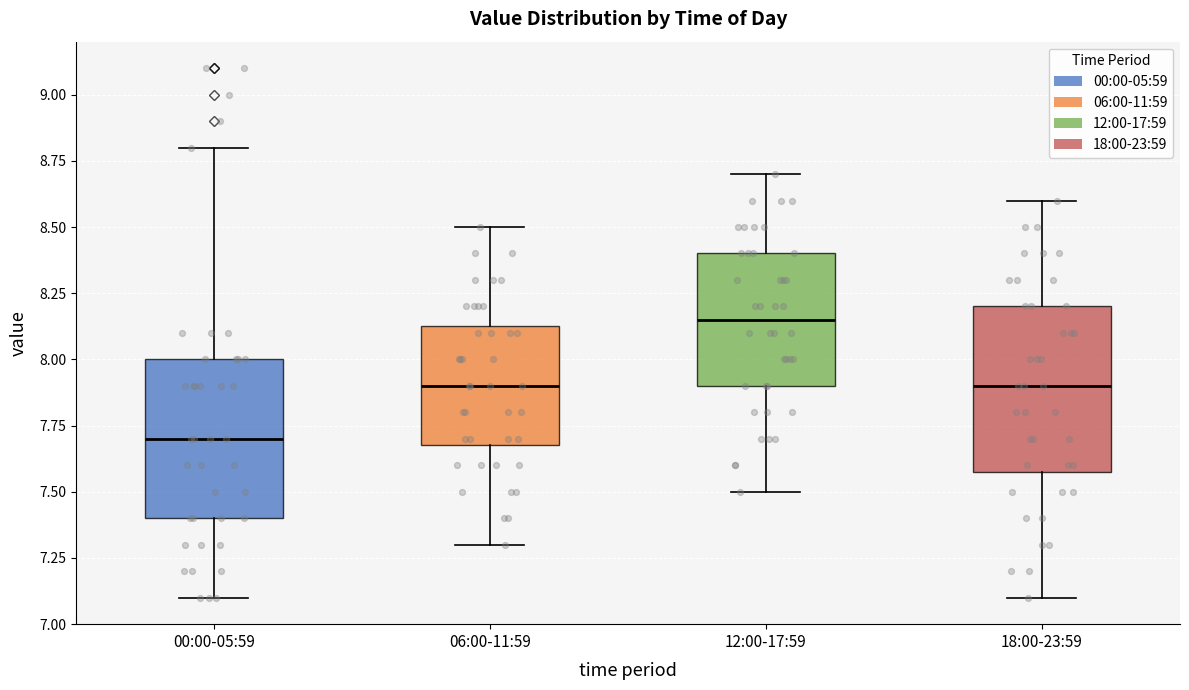

Reading left to right, transcribe this box plot: for each box, give where its median line is, the range the box spans, and where its two whiskers end, as read against the y-axis. The values are not printed on the chart, so give them approximately, as read against the axis.

00:00-05:59: median 7.70, box 7.40 to 8.00, whiskers 7.10 to 8.80
06:00-11:59: median 7.90, box 7.70 to 8.15, whiskers 7.30 to 8.50
12:00-17:59: median 8.15, box 7.90 to 8.40, whiskers 7.50 to 8.70
18:00-23:59: median 7.90, box 7.60 to 8.20, whiskers 7.10 to 8.60